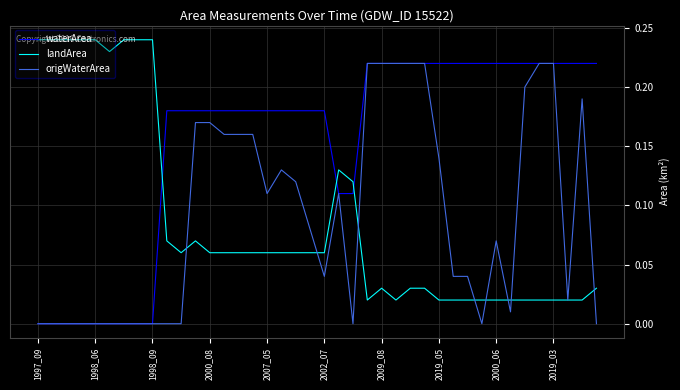

After their last crossing, which series has the higher values: landArea or waterArea?

waterArea